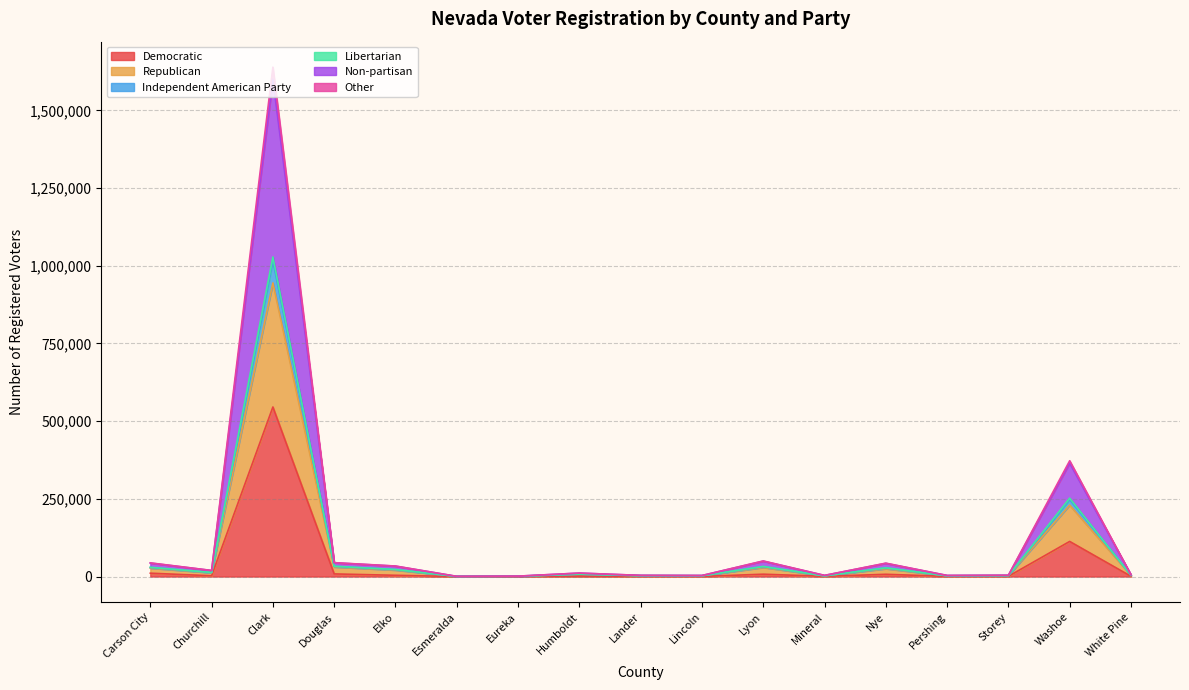

The value of Independent American Party at Lincoln is 2620. True or false?

True